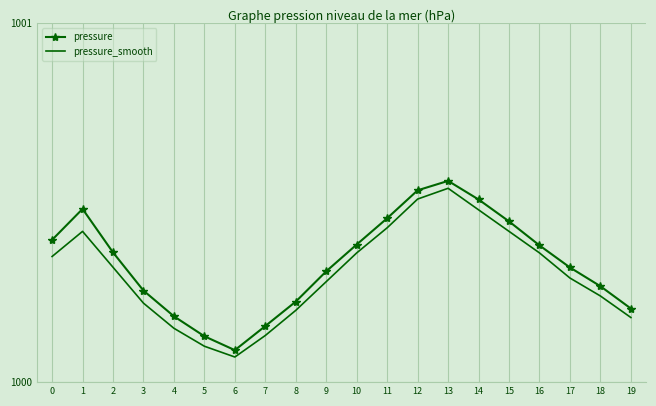

Which label corresponds to the smallest value in the chart?

6